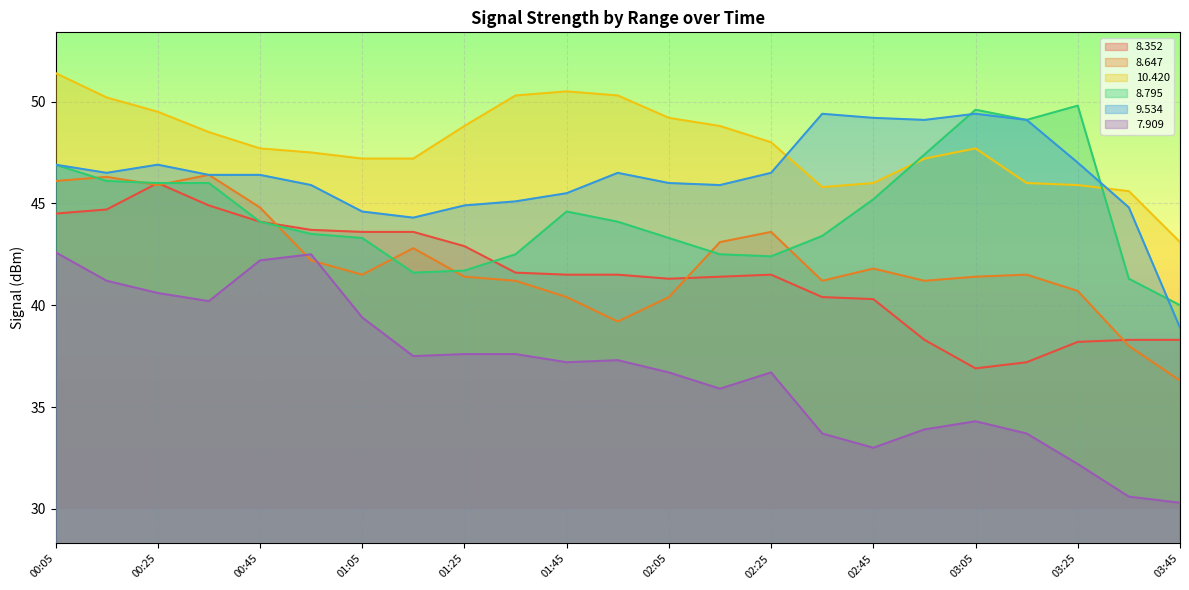

Where is the first local minimum for   7.909?

00:35